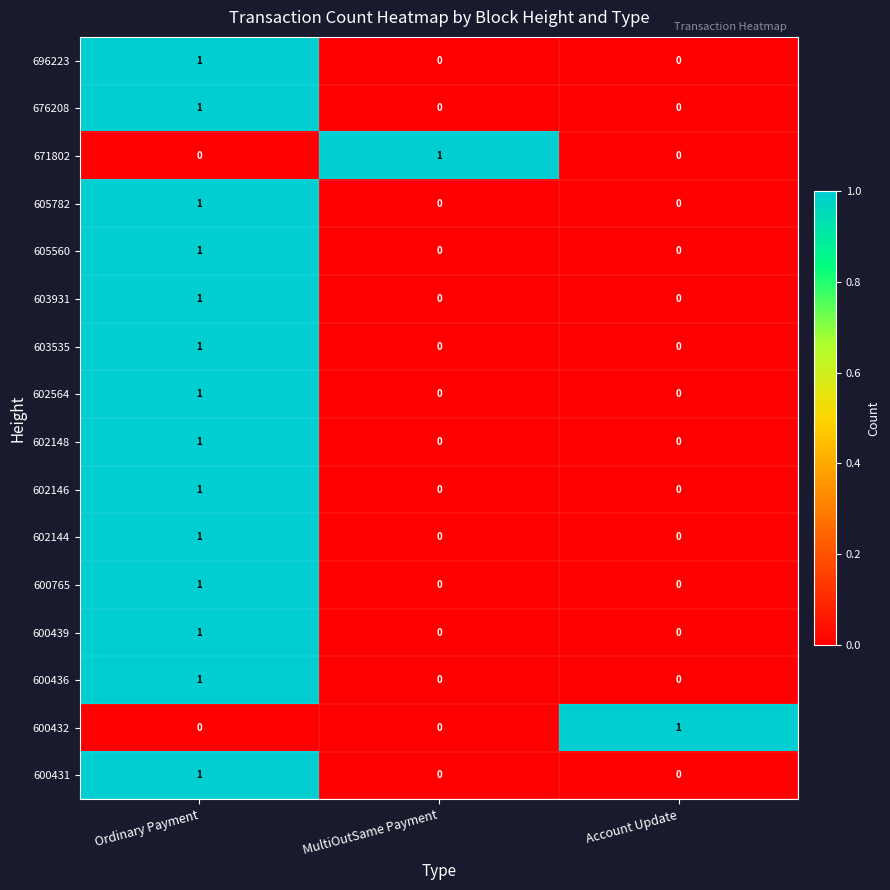

Which category has the highest value in the 602564 series?

Ordinary Payment